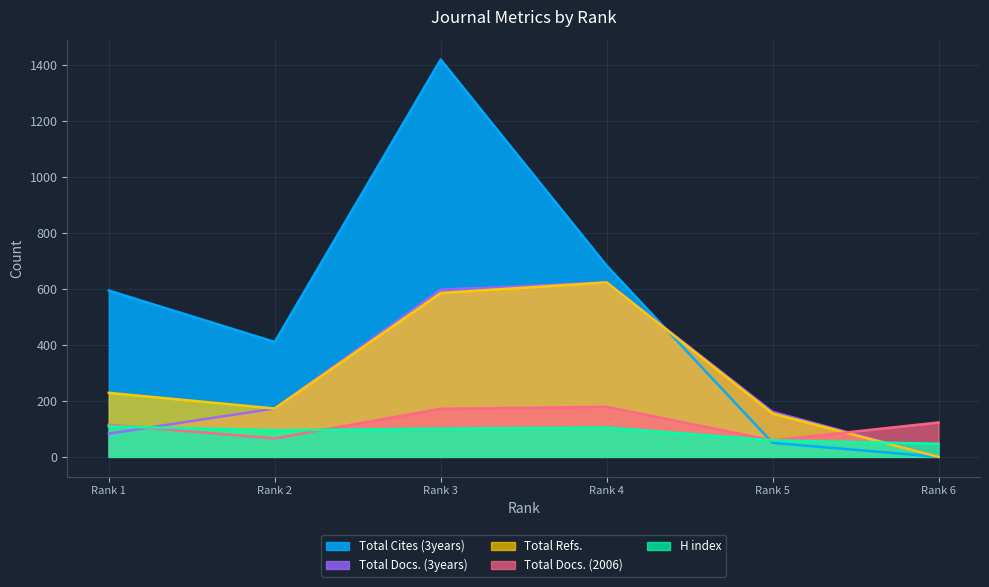

Which label corresponds to the smallest value in the chart?

Rank 6